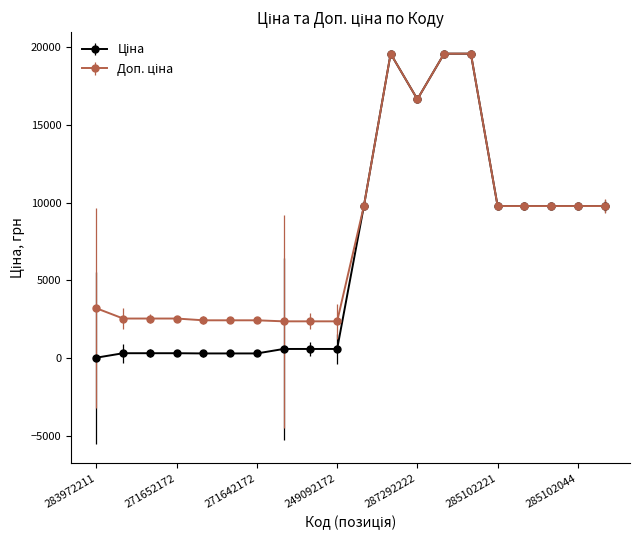

At how many categories does at least one series exceed 11285?

4